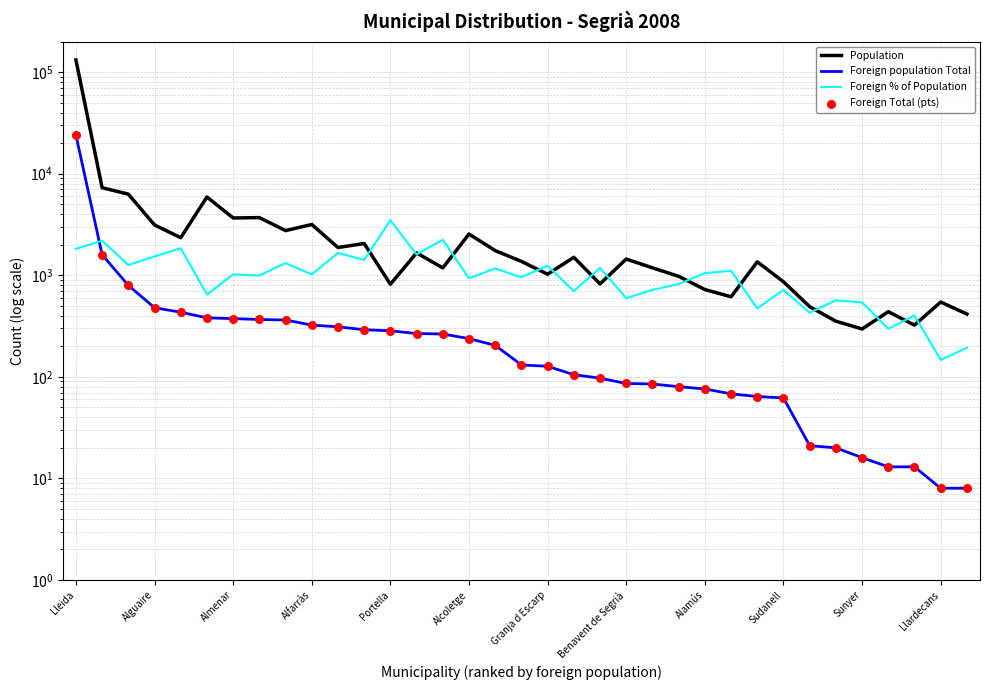

Which series contains the highest Y value?

Population